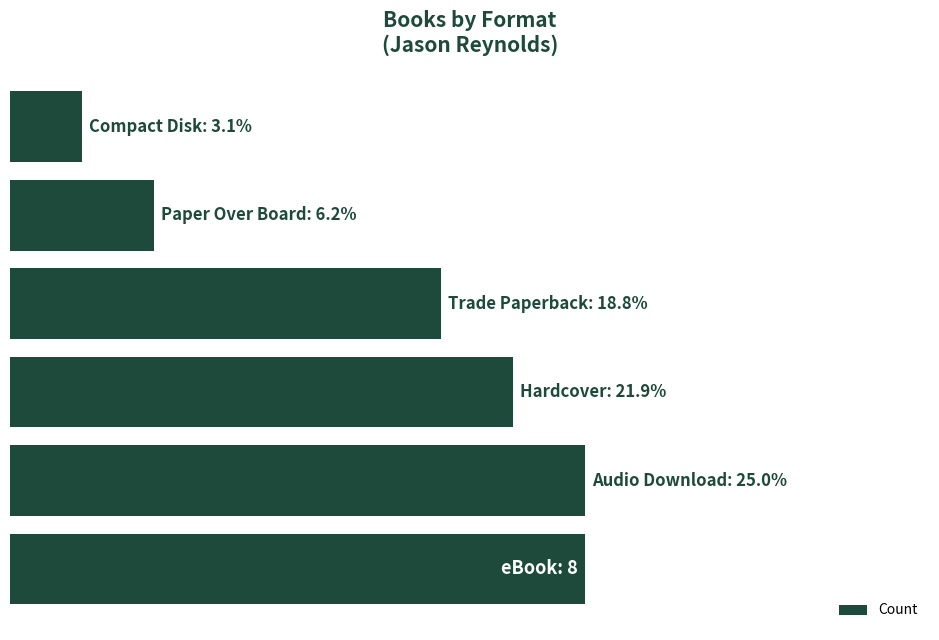

What is the sum of all values?

32